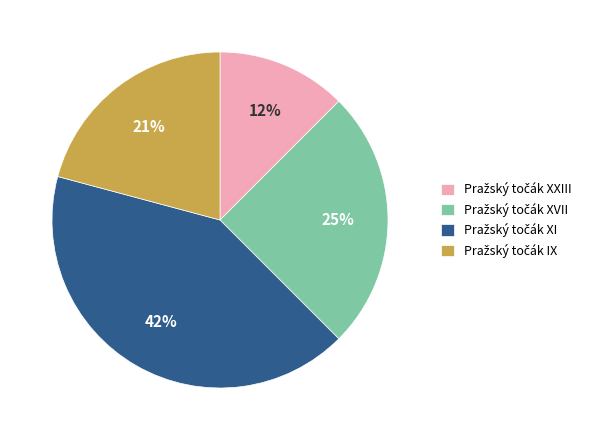

To the nearest percent, what is the average slice percentage?

25%